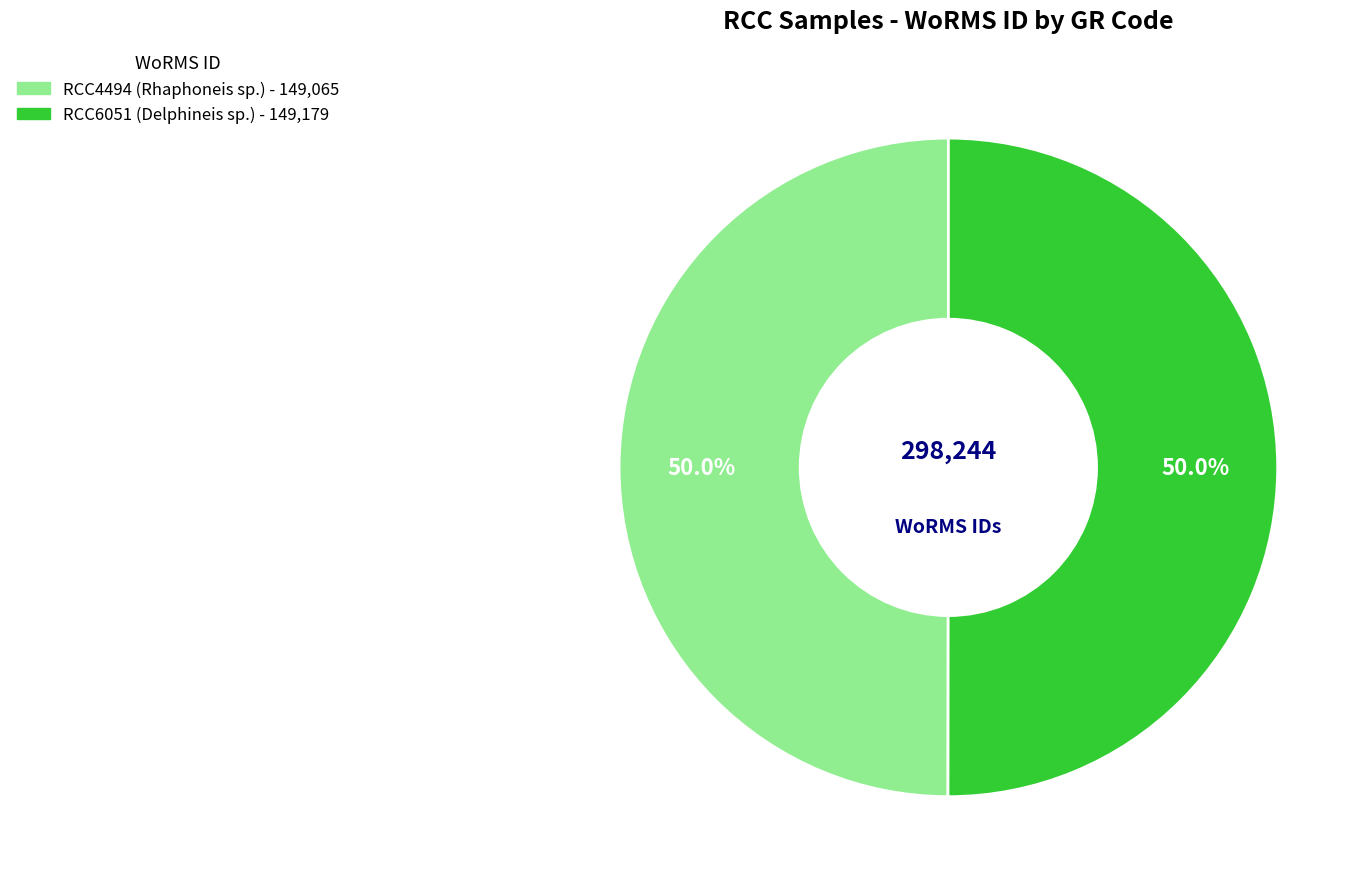

What is the ratio of the value at RCC4494 to the value at RCC6051?

1.0